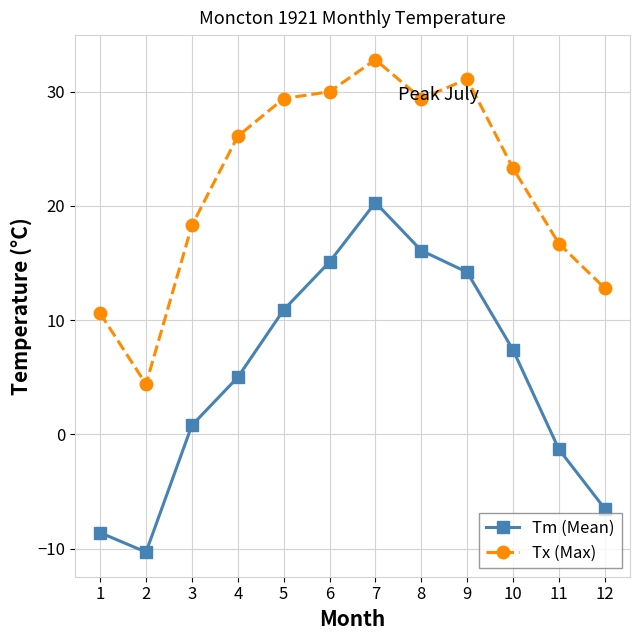

Reading left to right, transcribe all the data shown in this chart.

Tm (Mean): 1=-8.6	2=-10.3	3=0.8	4=5.0	5=10.9	6=15.1	7=20.3	8=16.1	9=14.2	10=7.4	11=-1.3	12=-6.5
Tx (Max): 1=10.6	2=4.4	3=18.3	4=26.1	5=29.4	6=30.0	7=32.8	8=29.4	9=31.1	10=23.3	11=16.7	12=12.8